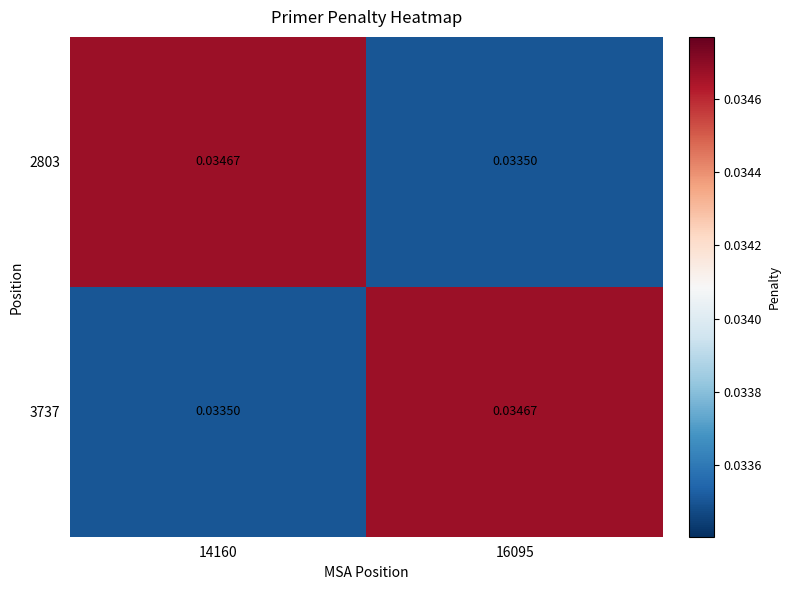

Count the number of data series in this chart.

2